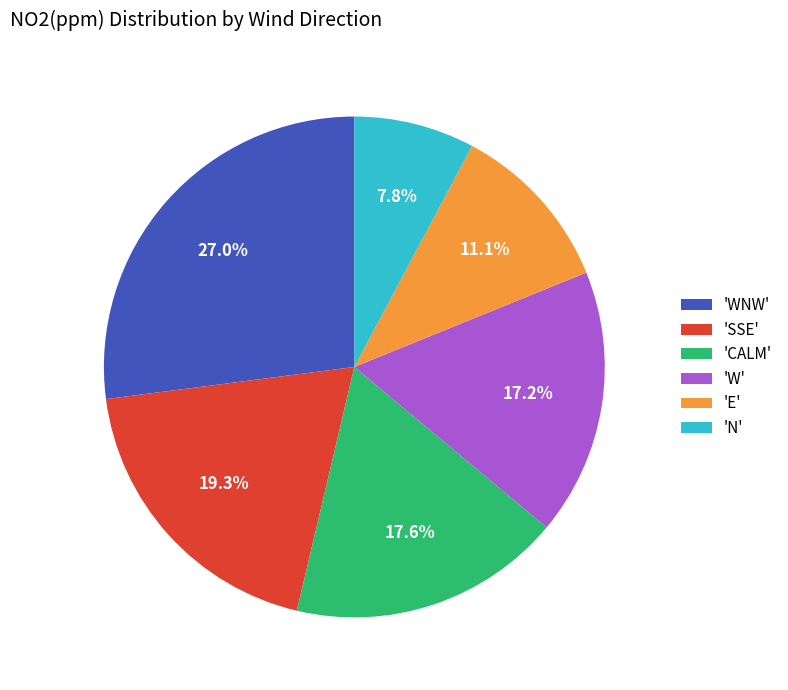

Count the number of slices in the pie.

6